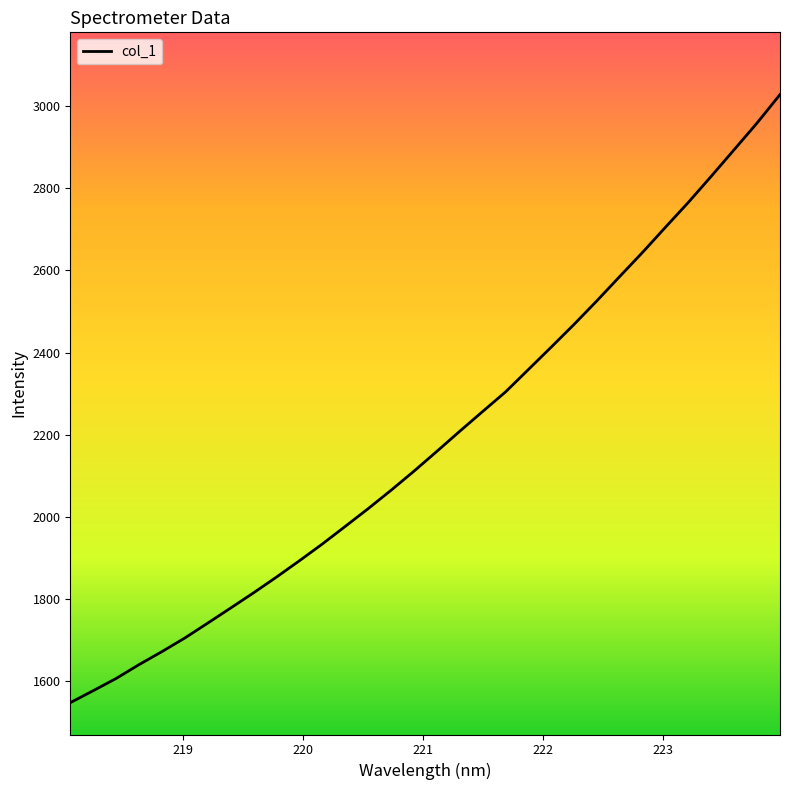

What is the greatest value displayed?

3027.8